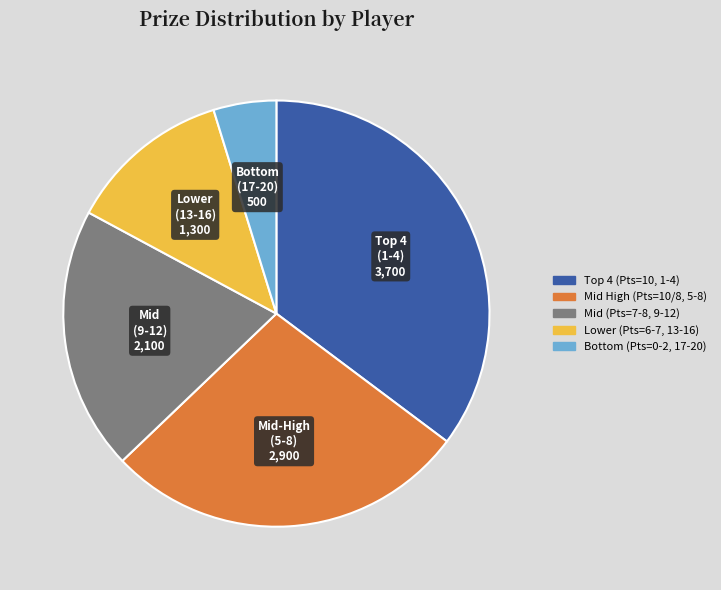

Does any single category account for the majority?

No